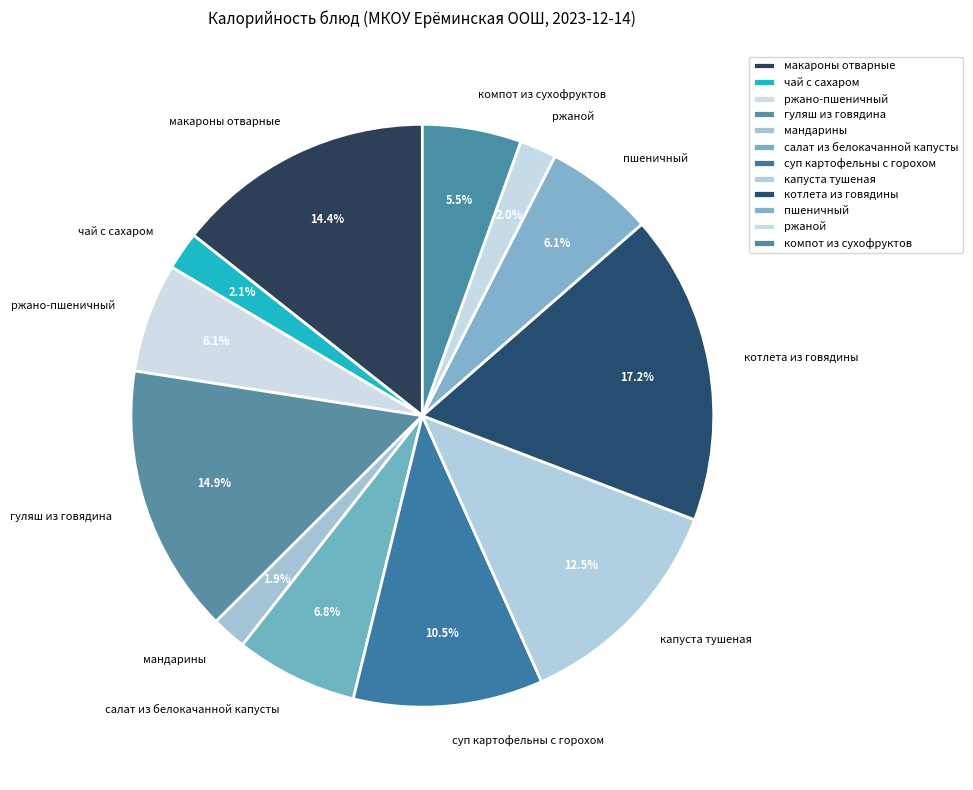

True or false: мандарины accounts for 2% of the total.

True